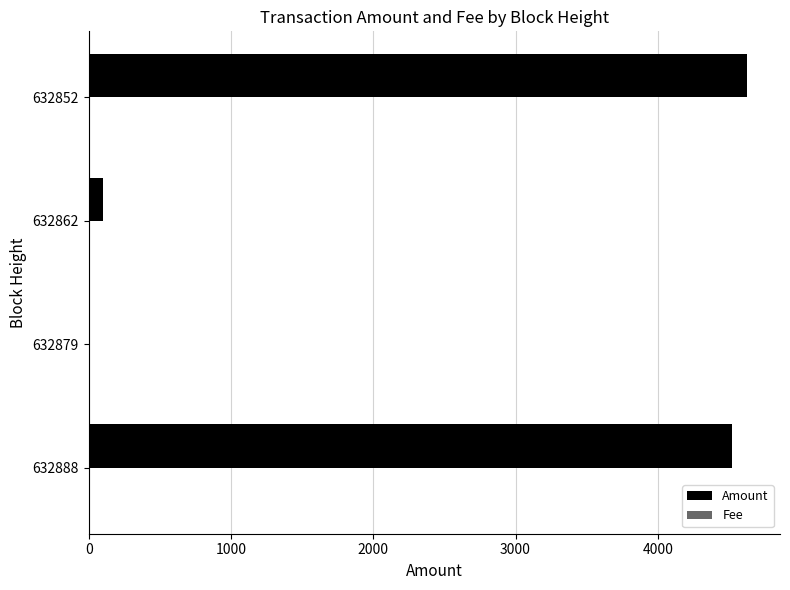

Which series has the largest range (max minus min)?

Amount